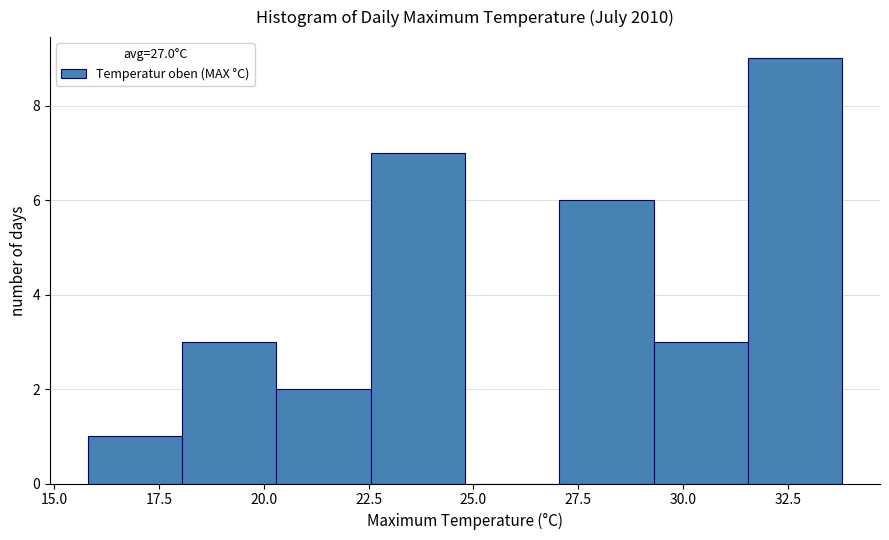

Over which range of the x-axis is the bar tallest?

31.55 to 33.80